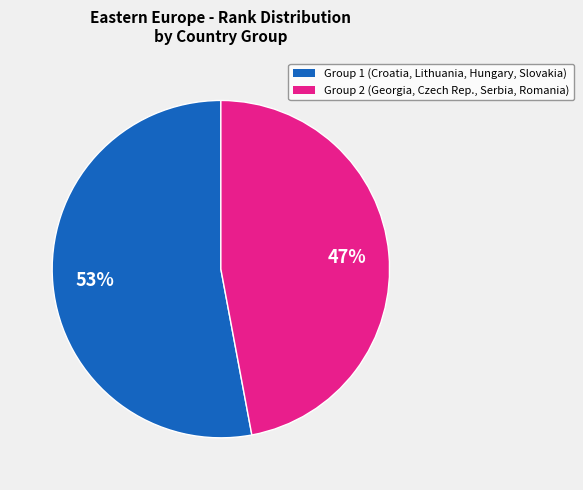

To the nearest percent, what is the average slice percentage?

50%